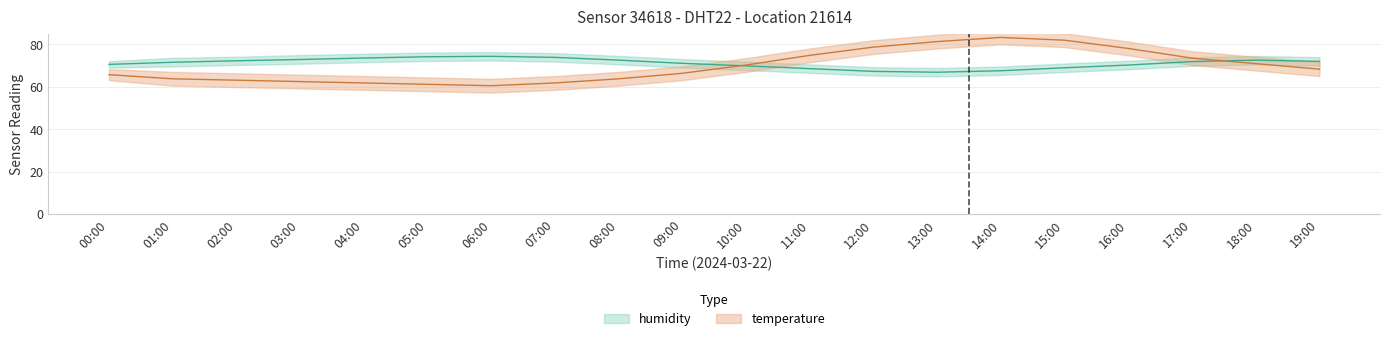

At how many categories does at least one series exceed 69?

20